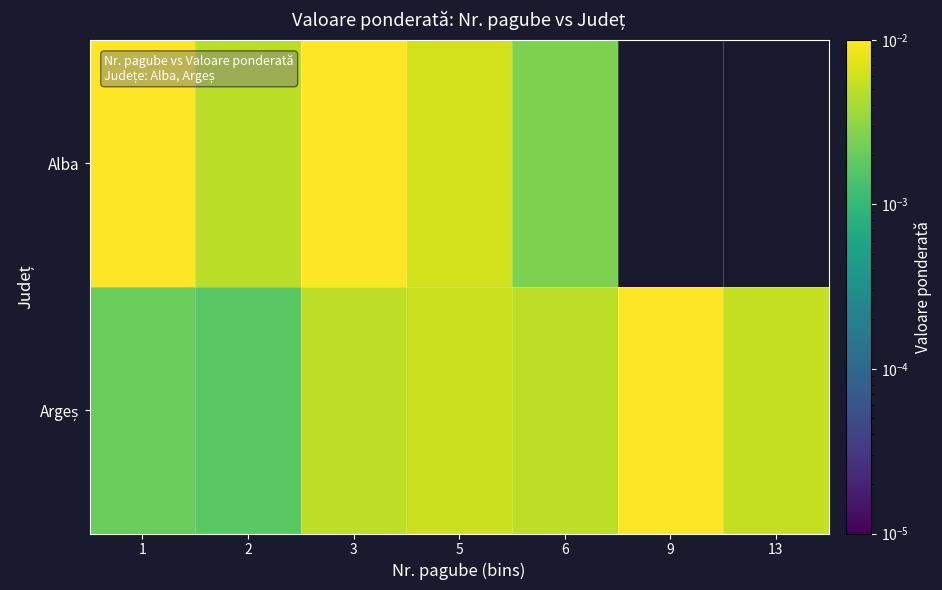

Is the value of Alba at 13 greater than the value of Argeș at 13?

No